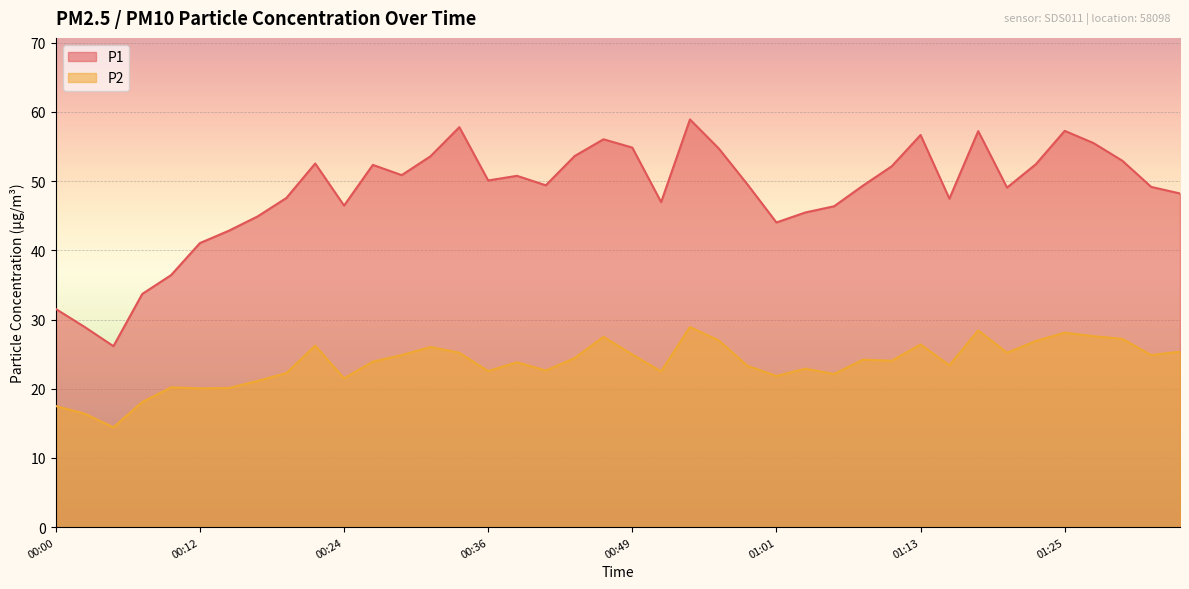

Where is the first local maximum for P2?

00:10